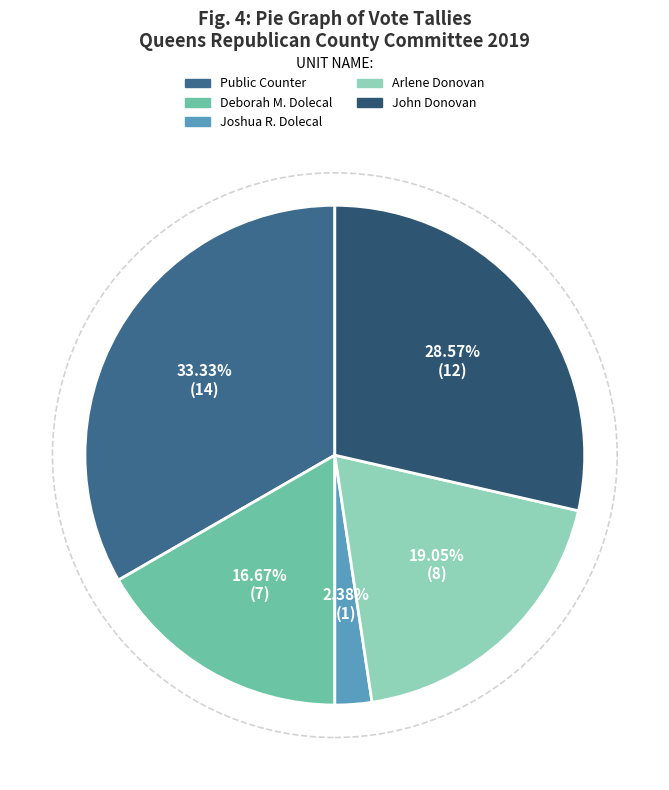

Count the number of slices in the pie.

5